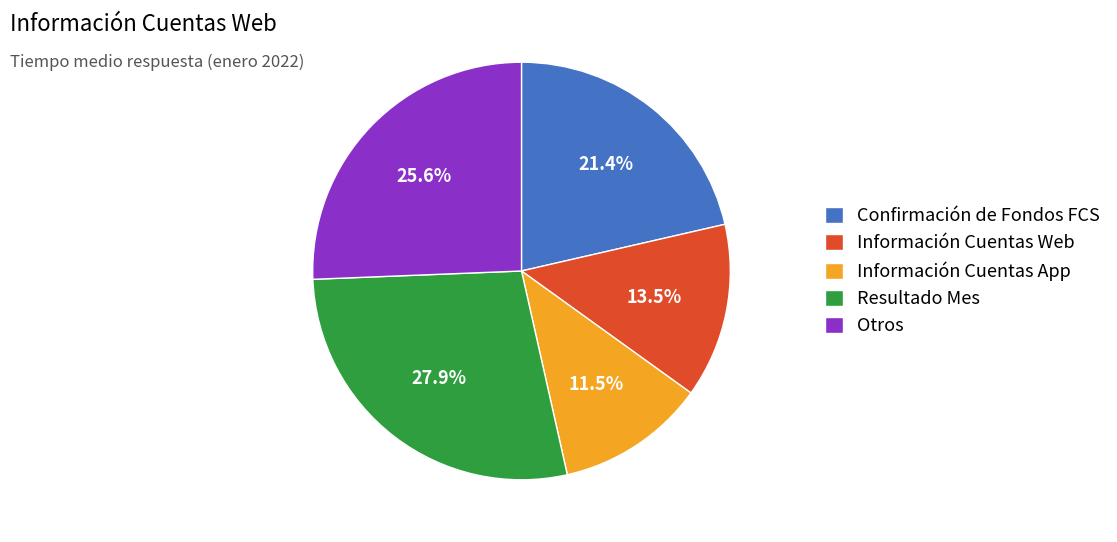

How much of the chart is everything except Resultado Mes?

72.1%